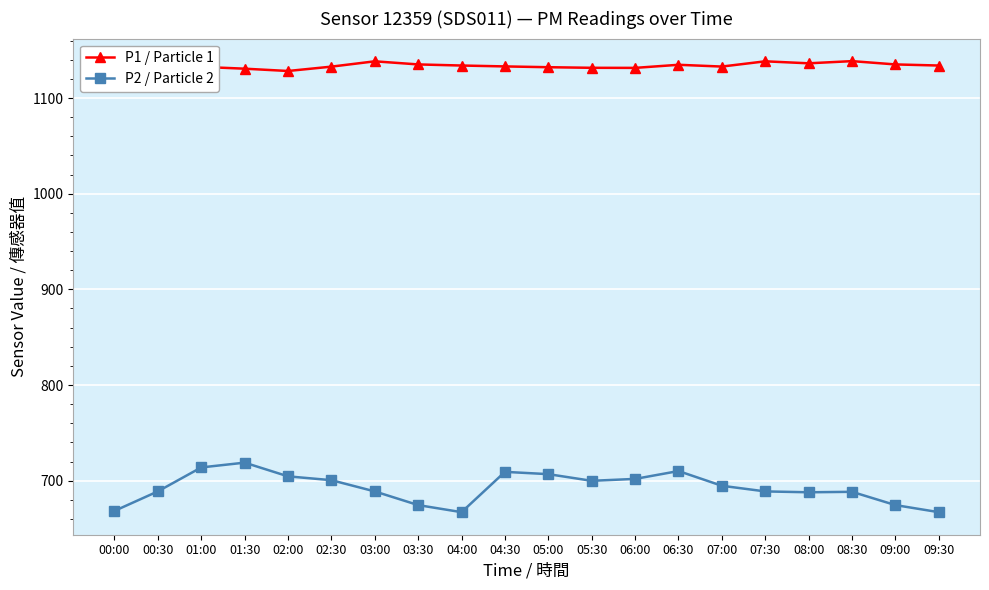

True or false: P1 / Particle 1 has a value of 1131.6 at 06:00.

True